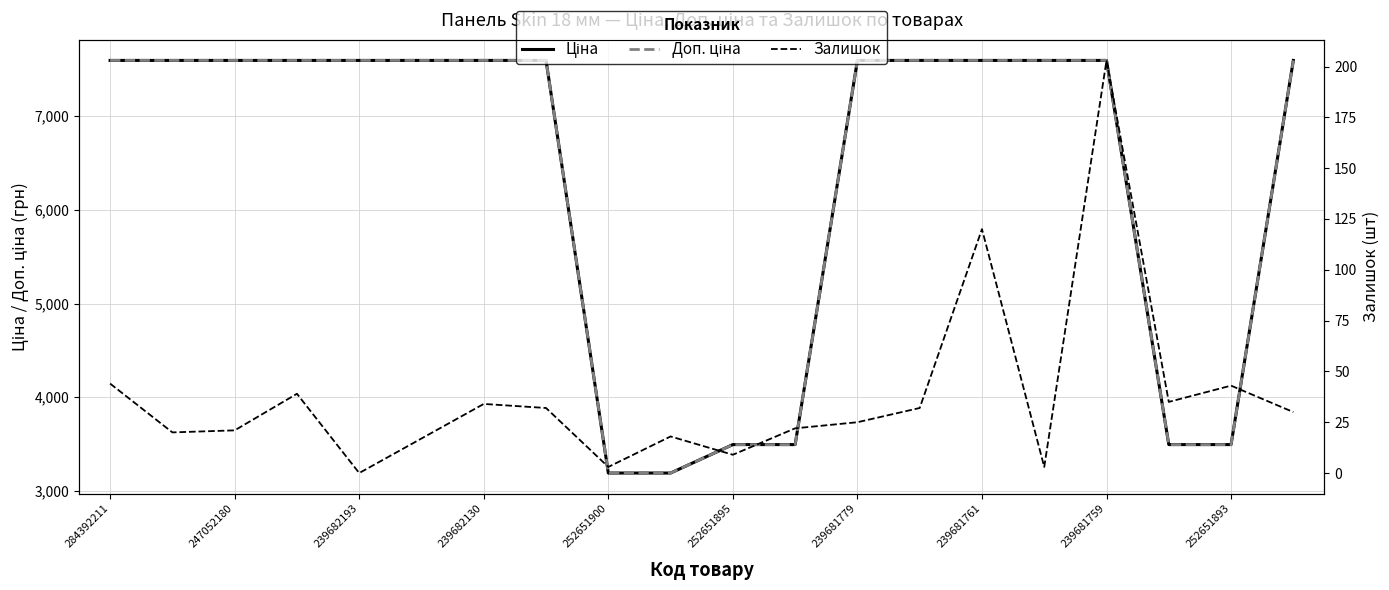

The Доп. ціна series shows 1152.4 at 252651895. True or false?

False